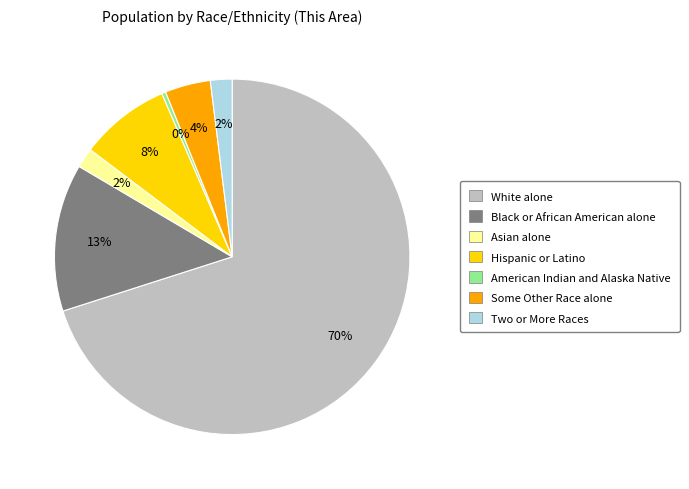

To the nearest percent, what is the average slice percentage?

14%